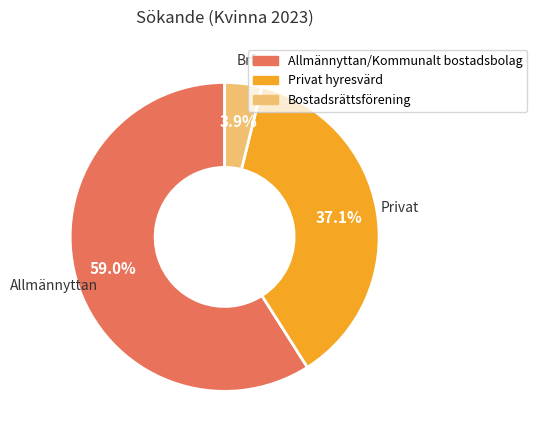

True or false: Allmännyttan/Kommunalt bostadsbolag accounts for 53% of the total.

False